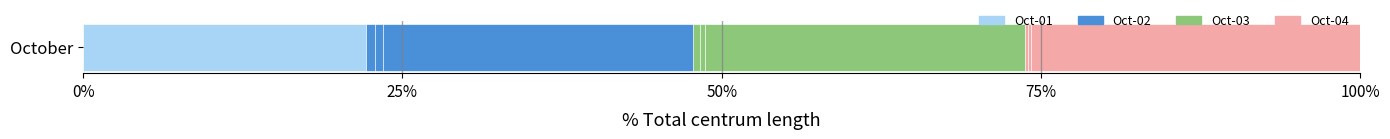

What is the difference between the maximum and minimum values in the Oct-02 series?

2.3